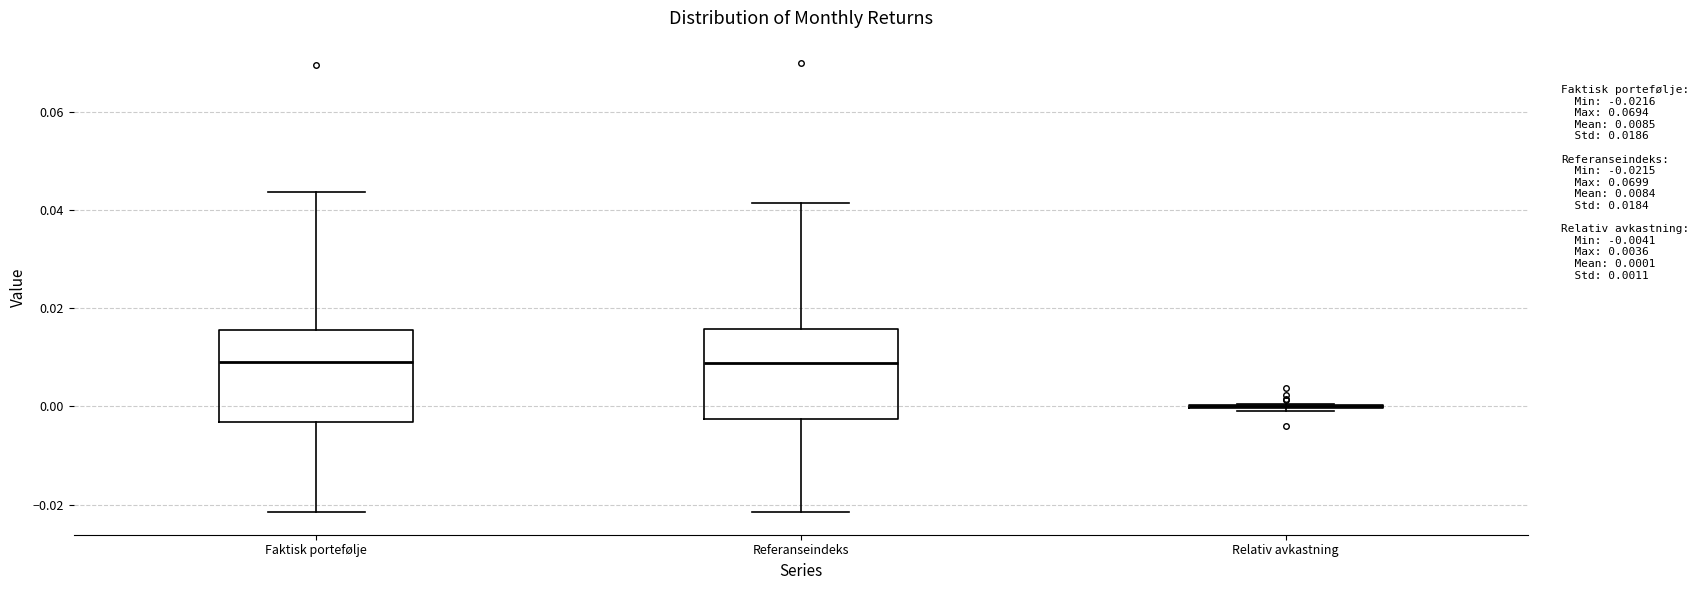

Where does the lower whisker of the box for Referanseindeks end on the y-axis? The values are not printed on the chart, so give them approximately, as read against the axis.

-0.022